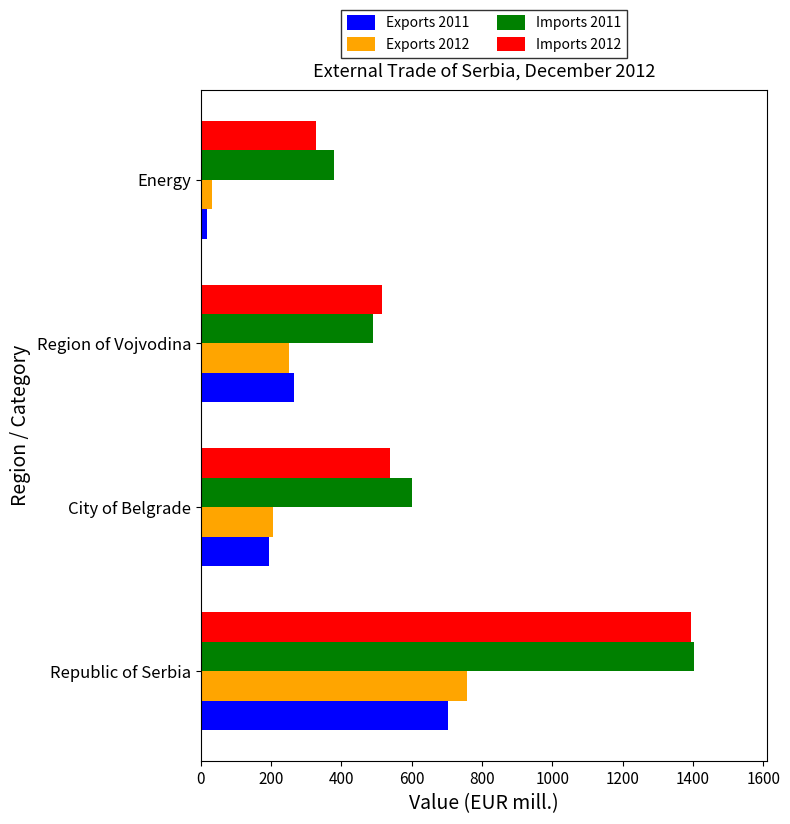

True or false: Imports 2012 has a value of 327.5 at Energy.

True